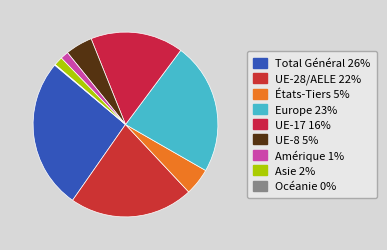

Which category has the smallest portion of the pie?

Océanie